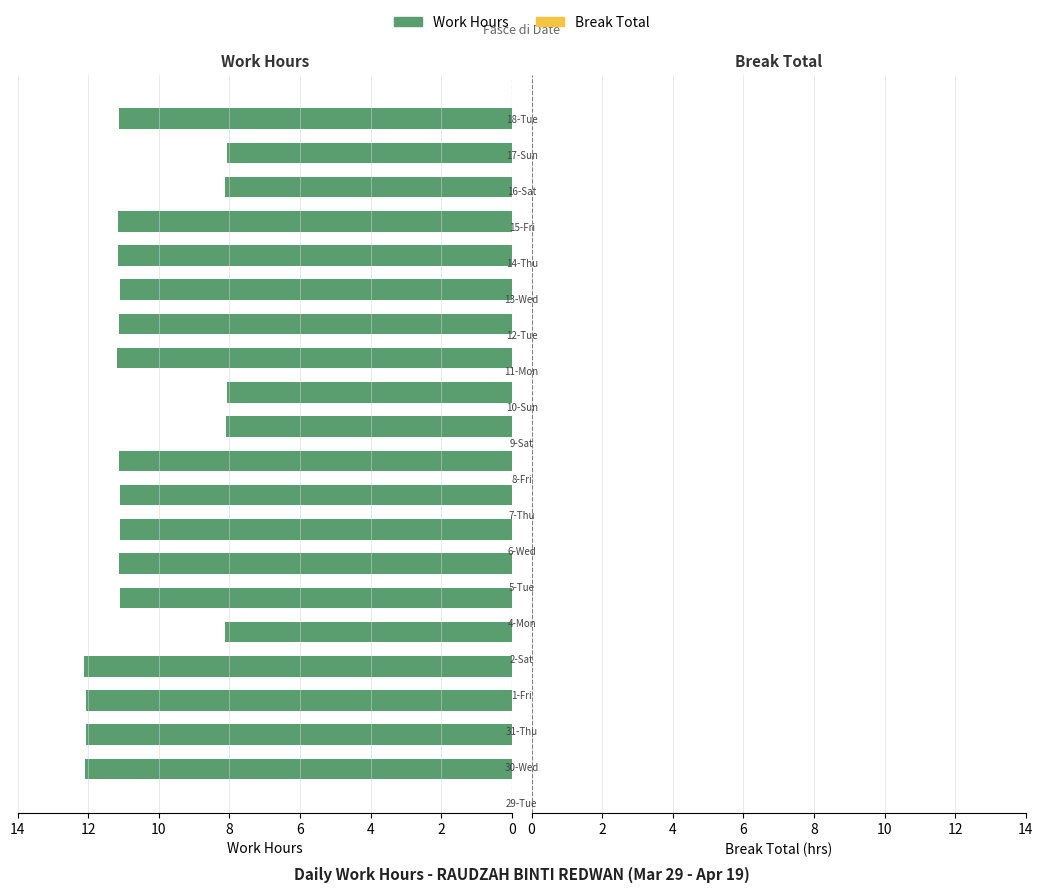

What is the difference between the second highest and second lowest values?

4.0